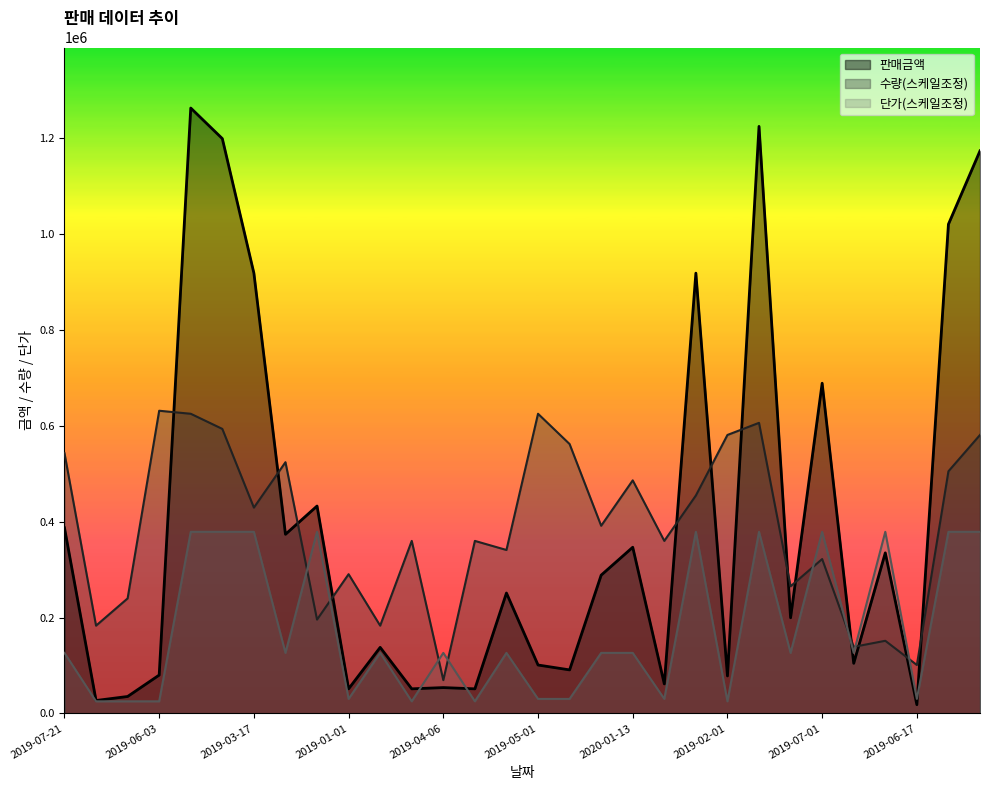

What value does the 단가 series have at 2019-01-01?

30294.0